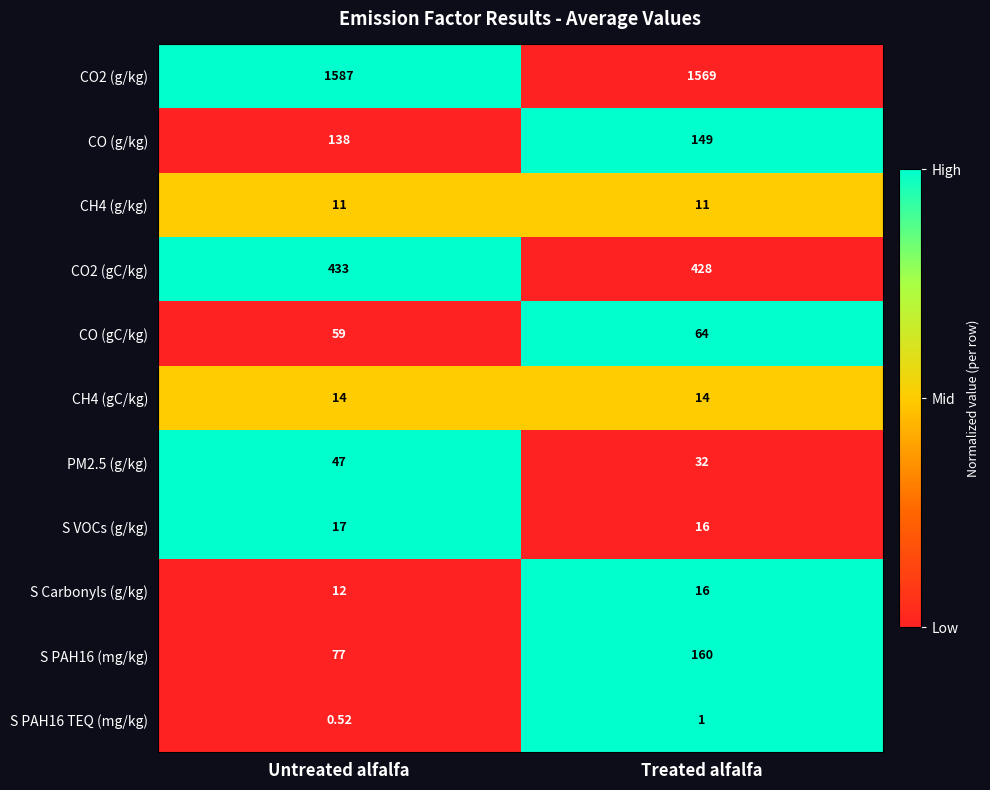

Which label corresponds to the smallest value in the chart?

Untreated alfalfa